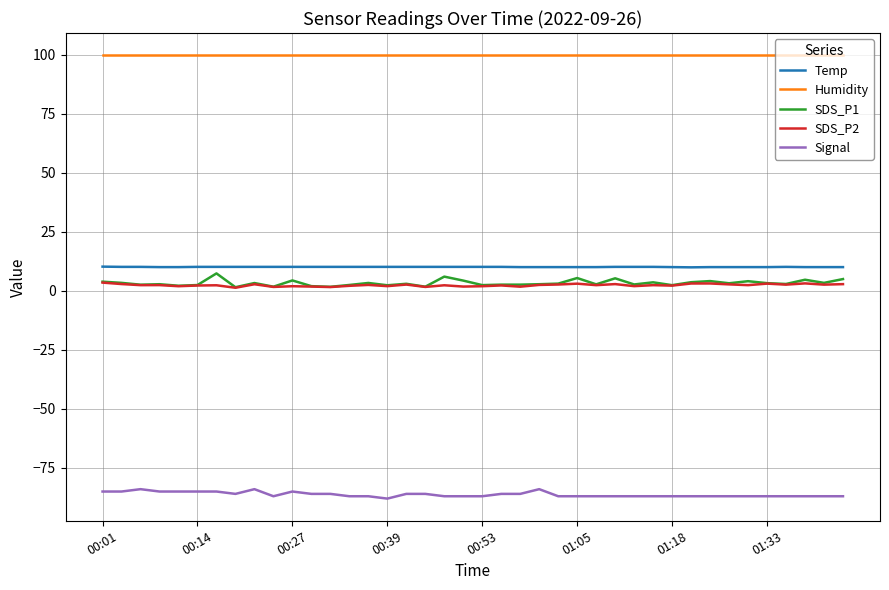

True or false: Signal and SDS_P2 cross at least once.

False